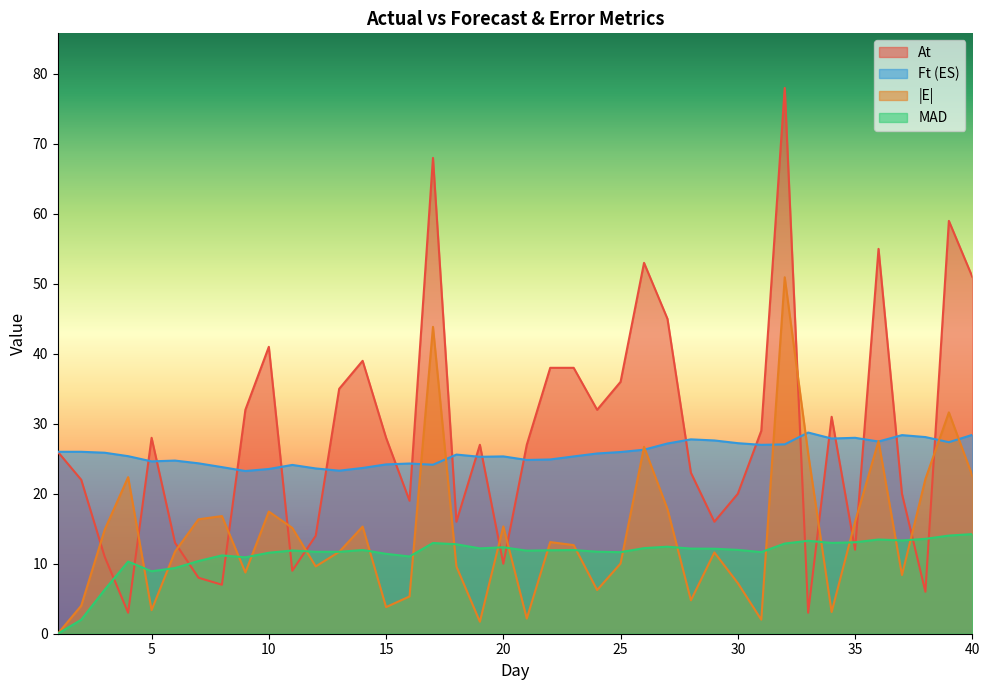

Reading left to right, what are all the values shown in this chart?

At: 26.0	22.0	11.0	3.0	28.0	13.0	8.0	7.0	32.0	41.0	9.0	14.0	35.0	39.0	28.0	19.0	68.0	16.0	27.0	10.0	27.0	38.0	38.0	32.0	36.0	53.0	45.0	23.0	16.0	20.0	29.0	78.0	3.0	31.0	12.0	55.0	20.0	6.0	59.0	51.0
Ft (ES): 26.0	26.0	25.9	25.4	24.6	24.7	24.4	23.8	23.3	23.5	24.1	23.6	23.3	23.7	24.2	24.3	24.1	25.6	25.3	25.3	24.8	24.9	25.3	25.8	26.0	26.3	27.2	27.8	27.6	27.2	27.0	27.1	28.8	27.9	28.0	27.5	28.4	28.1	27.4	28.4
|E|: 0.0	4.0	14.9	22.4	3.4	11.7	16.4	16.8	8.7	17.5	15.1	9.6	11.7	15.3	3.8	5.3	43.9	9.6	1.7	15.3	2.2	13.1	12.7	6.2	10.0	26.7	17.8	4.8	11.6	7.2	2.0	50.9	25.8	3.1	16.0	27.5	8.4	22.1	31.6	22.6
MAD: 0.0	2.0	6.3	10.3	8.9	9.4	10.4	11.2	10.9	11.6	11.9	11.7	11.7	12.0	11.4	11.0	13.0	12.8	12.2	12.4	11.9	11.9	12.0	11.7	11.7	12.2	12.4	12.2	12.1	12.0	11.7	12.9	13.3	13.0	13.1	13.5	13.3	13.6	14.0	14.2